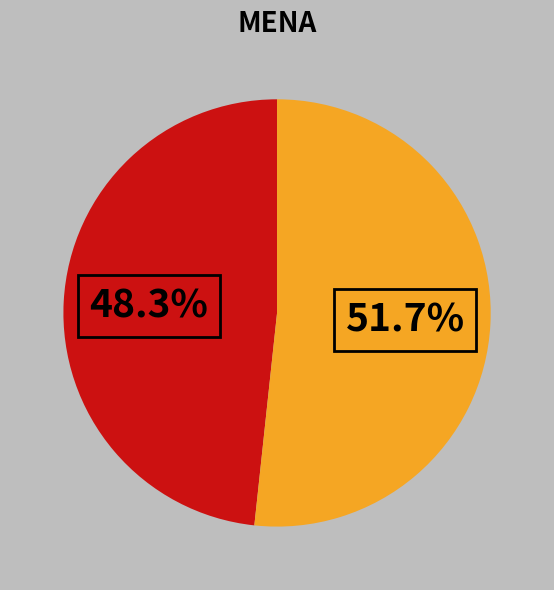

Does any single category account for the majority?

Yes